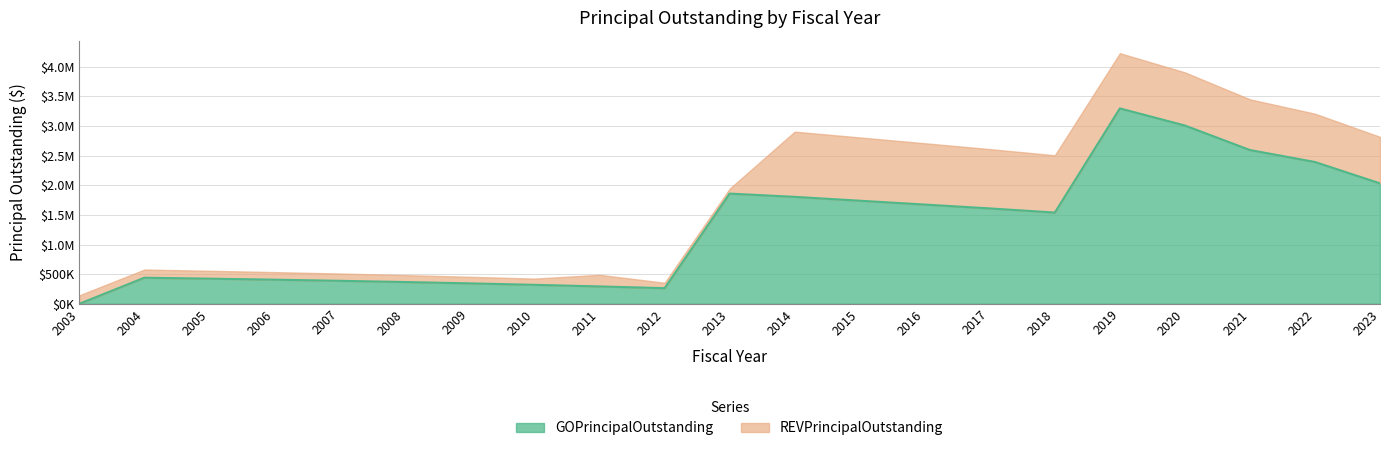

What is the ratio of the value at 2015 to the value at 2004?

4.0